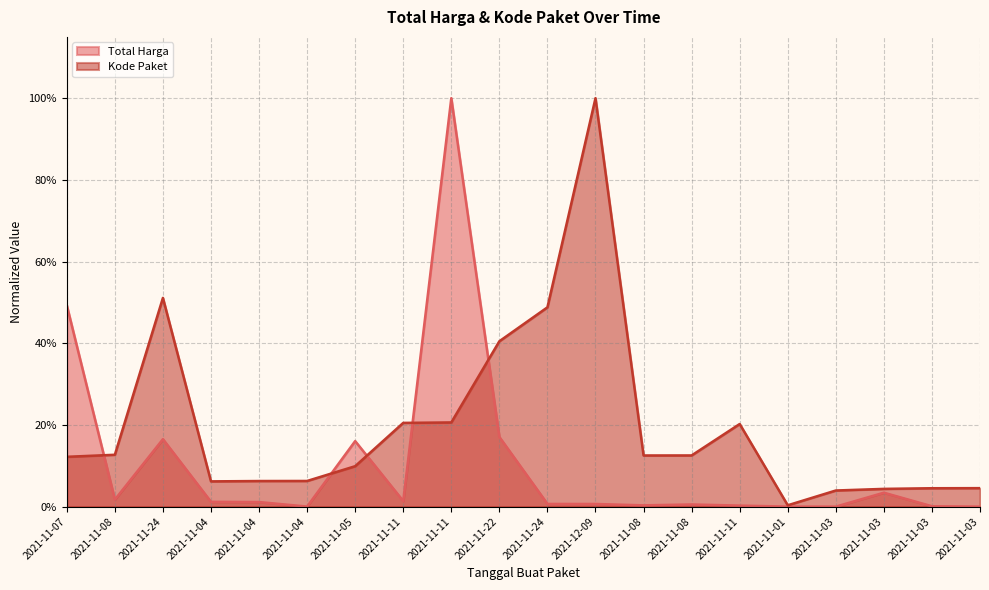

List the series in order of their overall mean, lowest first.

Total Harga, Kode Paket